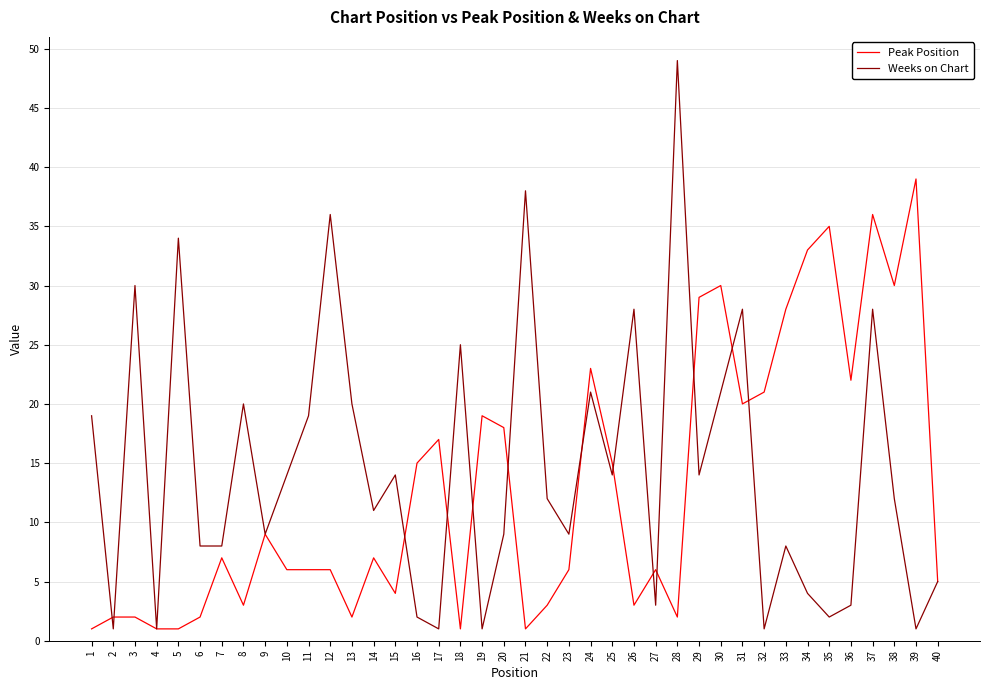

What is the lowest value of the Peak Position series?

1